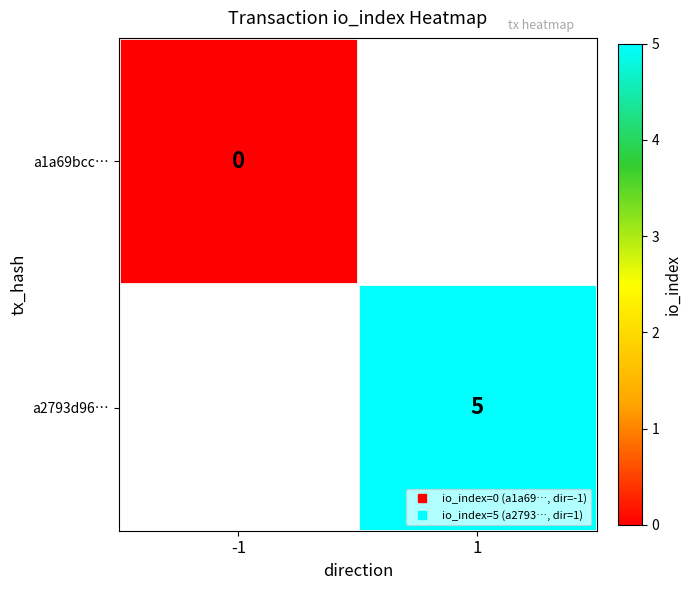

The value of a2793d96… at 1 is 5.0. True or false?

True